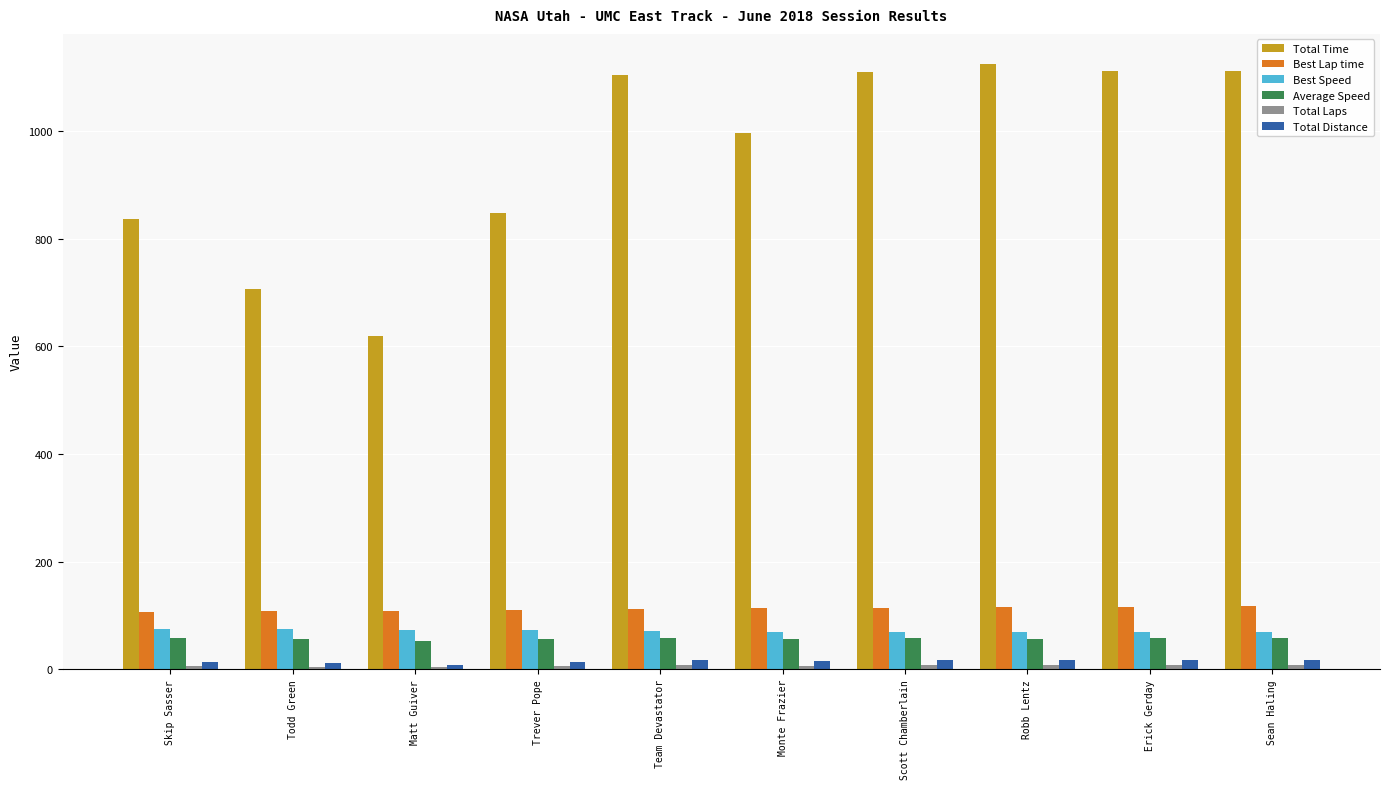

What is the label of the 8th bar from the right?

Matt Guiver